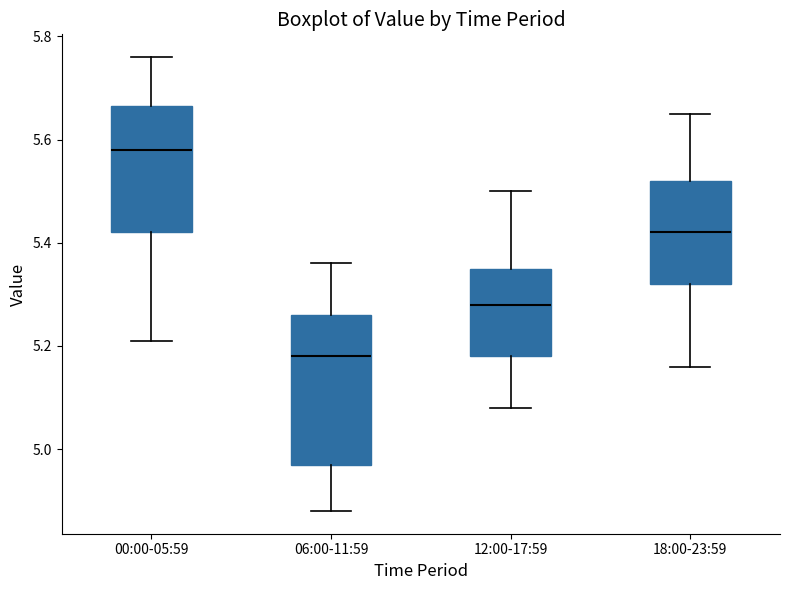

Reading left to right, read every box against the y-axis: the position of its median line, the range the box covers, and the ends of its whiskers. The values are not printed on the chart, so give them approximately, as read against the axis.

00:00-05:59: median 5.58, box 5.42 to 5.66, whiskers 5.22 to 5.76
06:00-11:59: median 5.18, box 4.98 to 5.26, whiskers 4.88 to 5.36
12:00-17:59: median 5.28, box 5.18 to 5.36, whiskers 5.08 to 5.50
18:00-23:59: median 5.42, box 5.32 to 5.52, whiskers 5.16 to 5.66